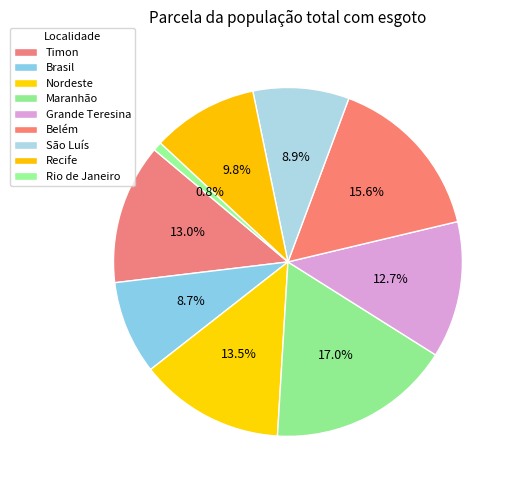

What percentage is the Grande Teresina slice, to the nearest percent?

13%